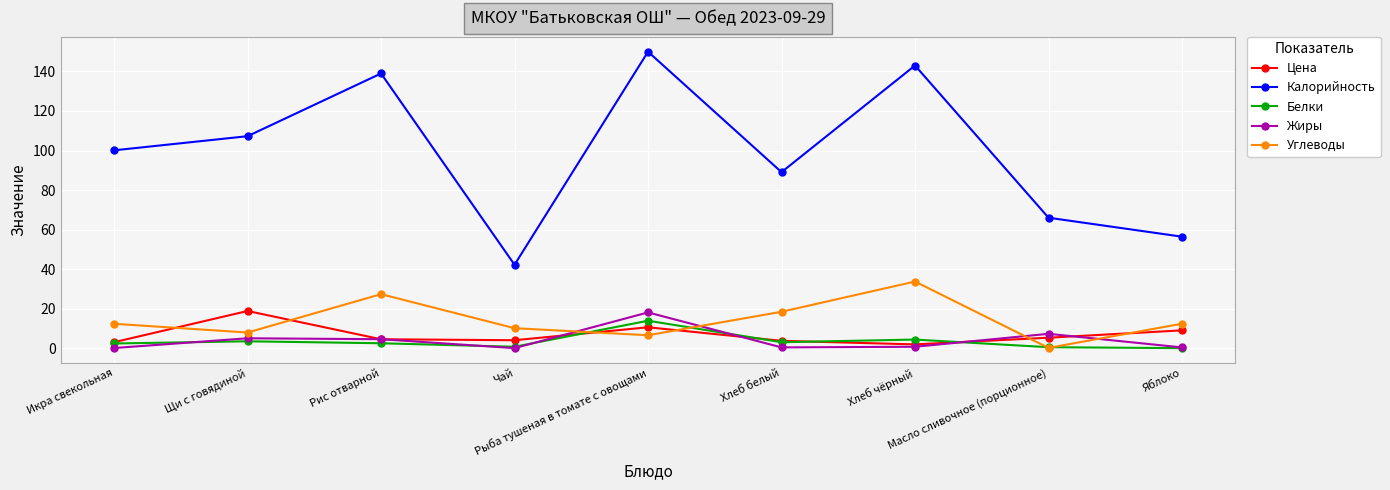

Between Рыба тушеная в томате с овощами and Масло сливочное (порционное), which series saw the biggest shift?

Калорийность